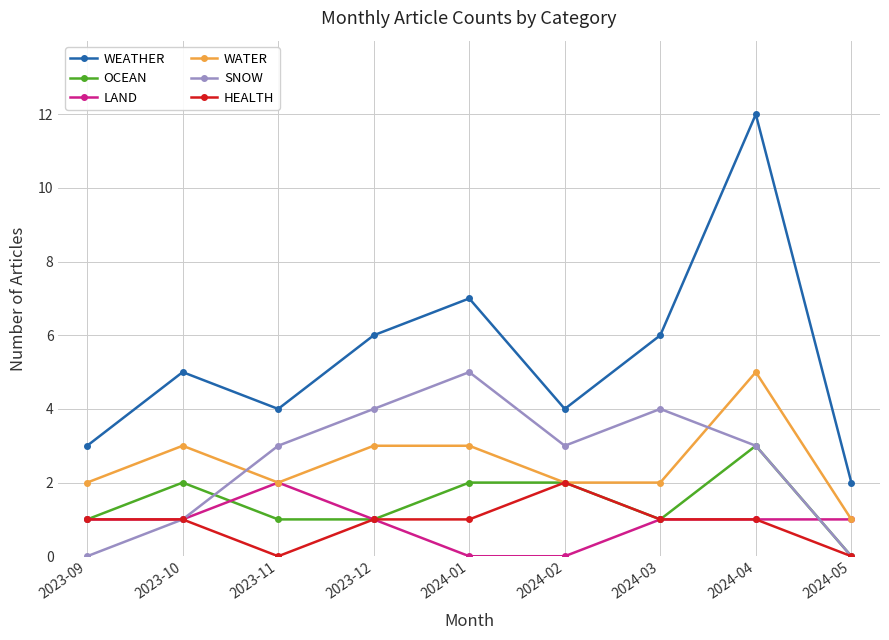

What is the total value across all series at 2024-05?

4